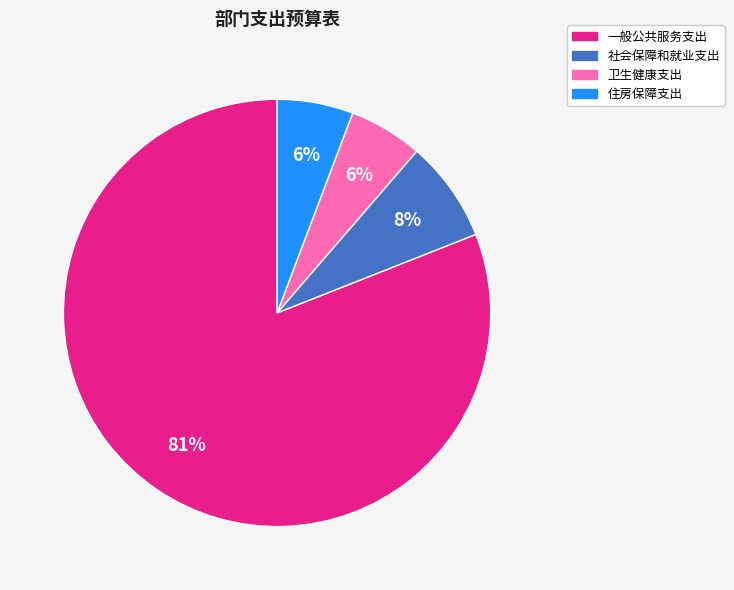

Which slice is the largest?

一般公共服务支出